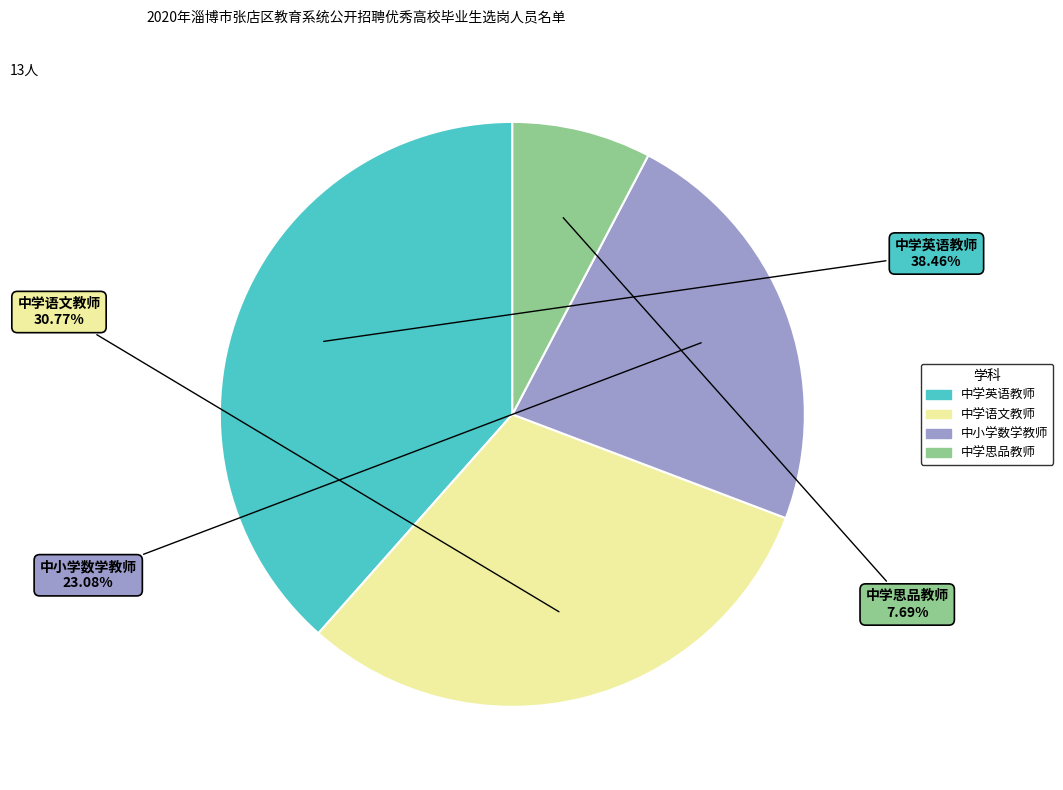

What percentage do 中学英语教师 and 中学语文教师 together represent?

69.2%